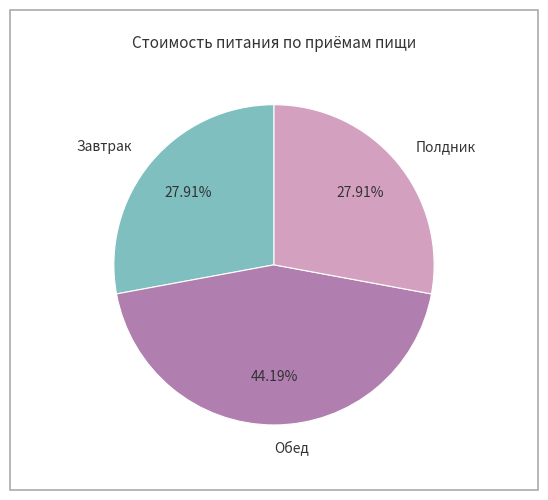

Do Завтрак and Полдник together represent more than half of the pie?

Yes